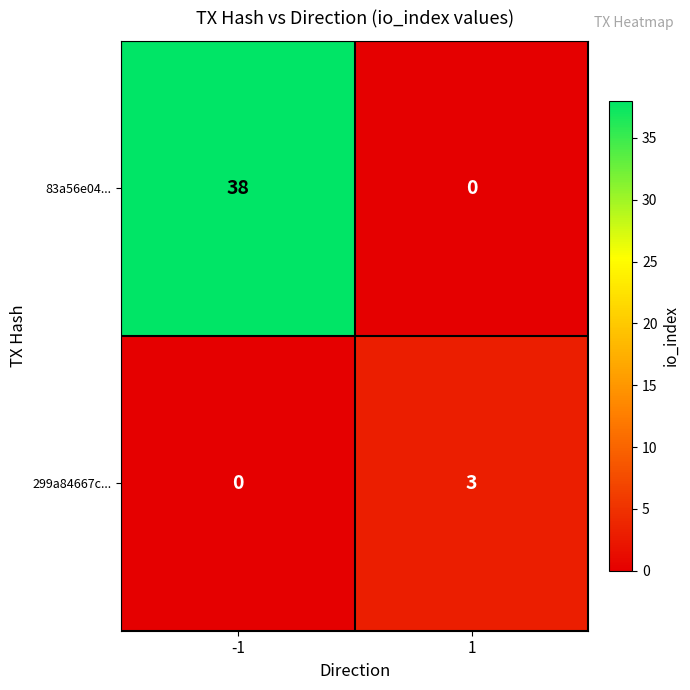

Rank the series by their maximum value, from lowest to highest.

299a84667c..., 83a56e04...